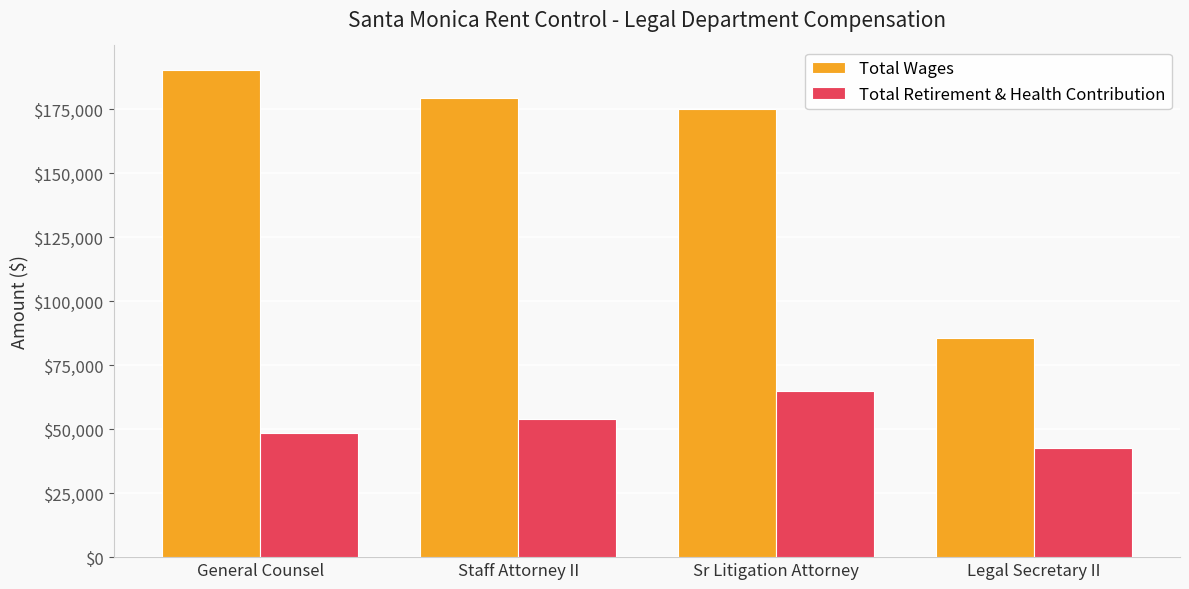

What position from the left is Legal Secretary II?

4